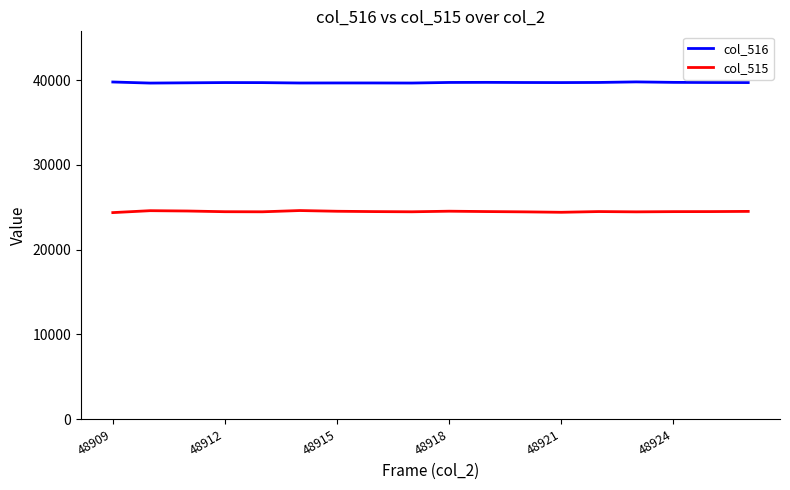

What is the maximum value shown in the chart?

39778